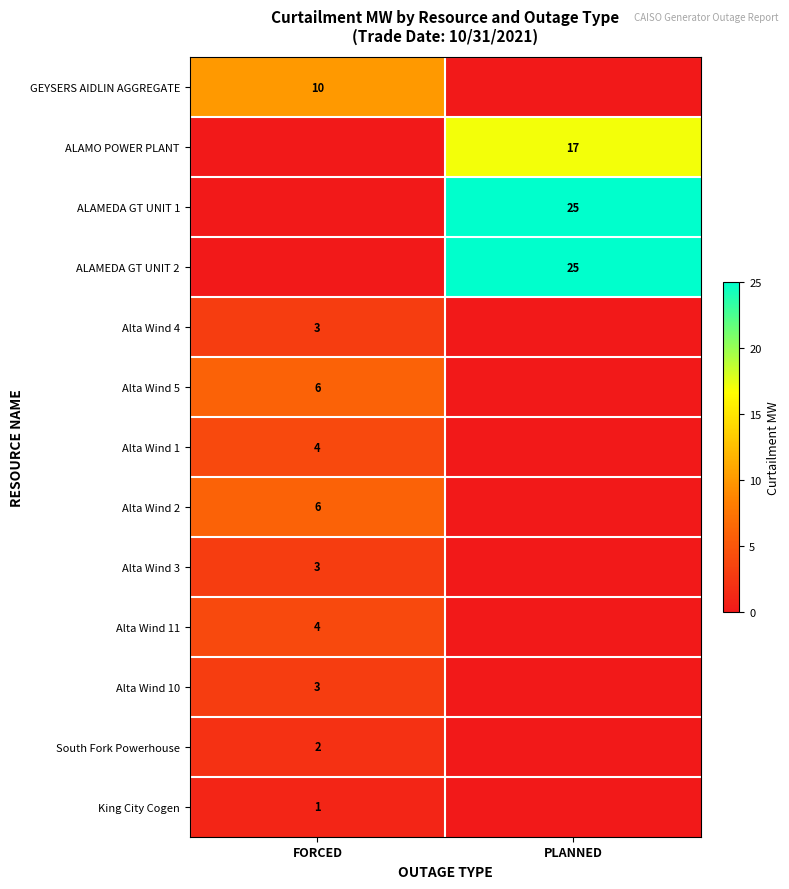

Is it true that ALAMO POWER PLANT equals 17 at PLANNED?

True